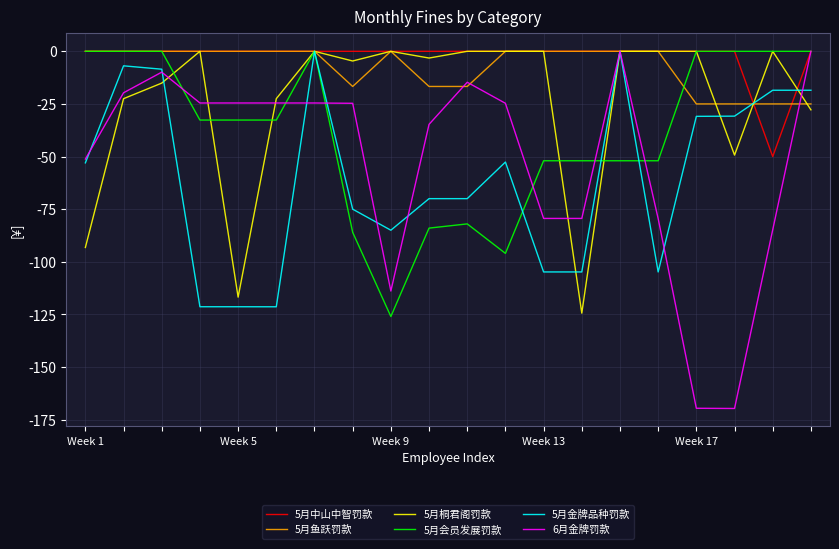

How many series are shown in this chart?

6